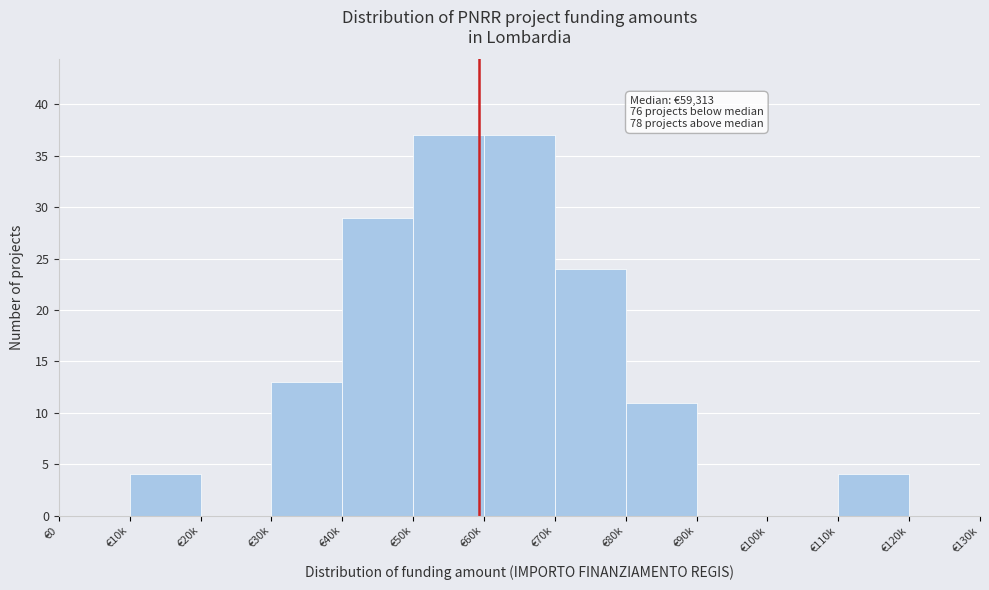

Reading right to left, extract all data points from this chart.

€120k=0	€110k=4	€100k=0	€90k=0	€80k=11	€70k=24	€60k=37	€50k=37	€40k=29	€30k=13	€20k=0	€10k=4	€0=0